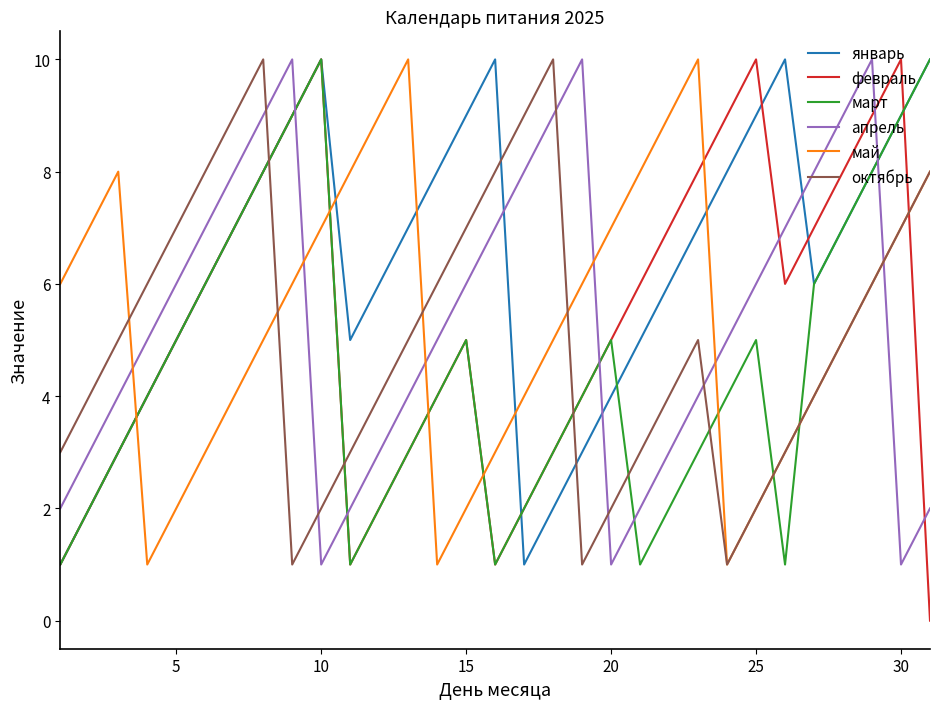

Which series ends up on top after the final intersection of февраль and май?

май